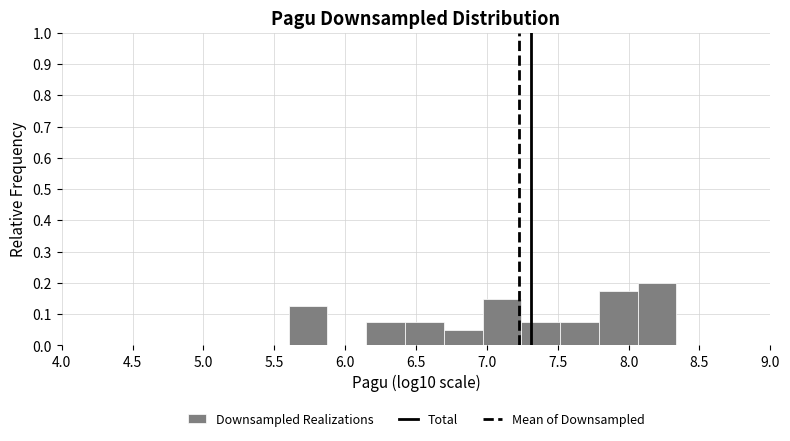

What is the height of the bar covering 7.25 to 7.50 on the x-axis? Neither the bar edges nor the heights are printed on the chart, so give them approximately, as read against the axes.

0.08